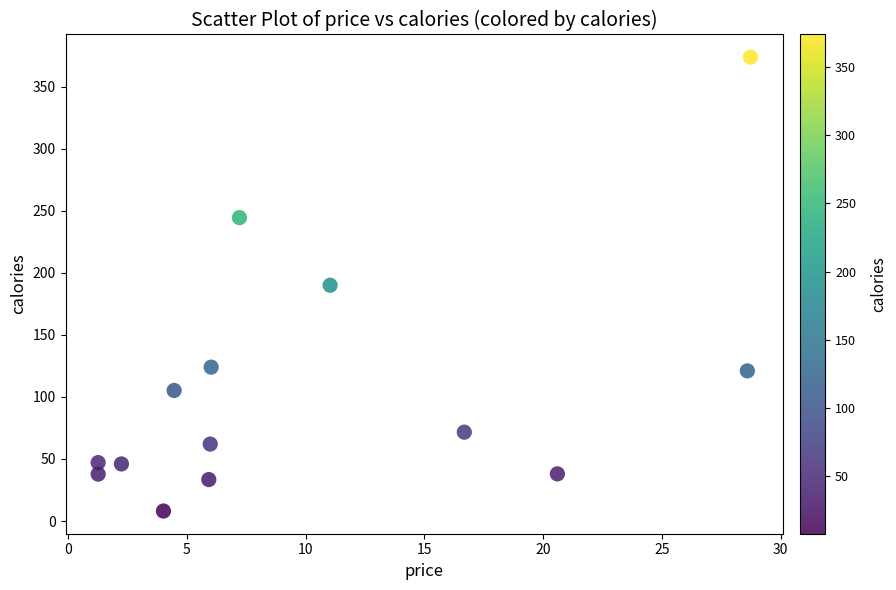

What is the range of Y values (max minus min)?

365.8